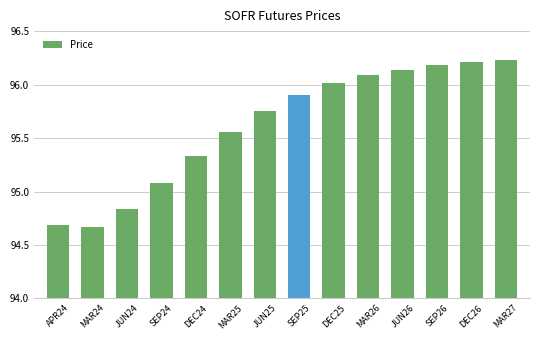

What is the label of the 12th bar from the right?

JUN24